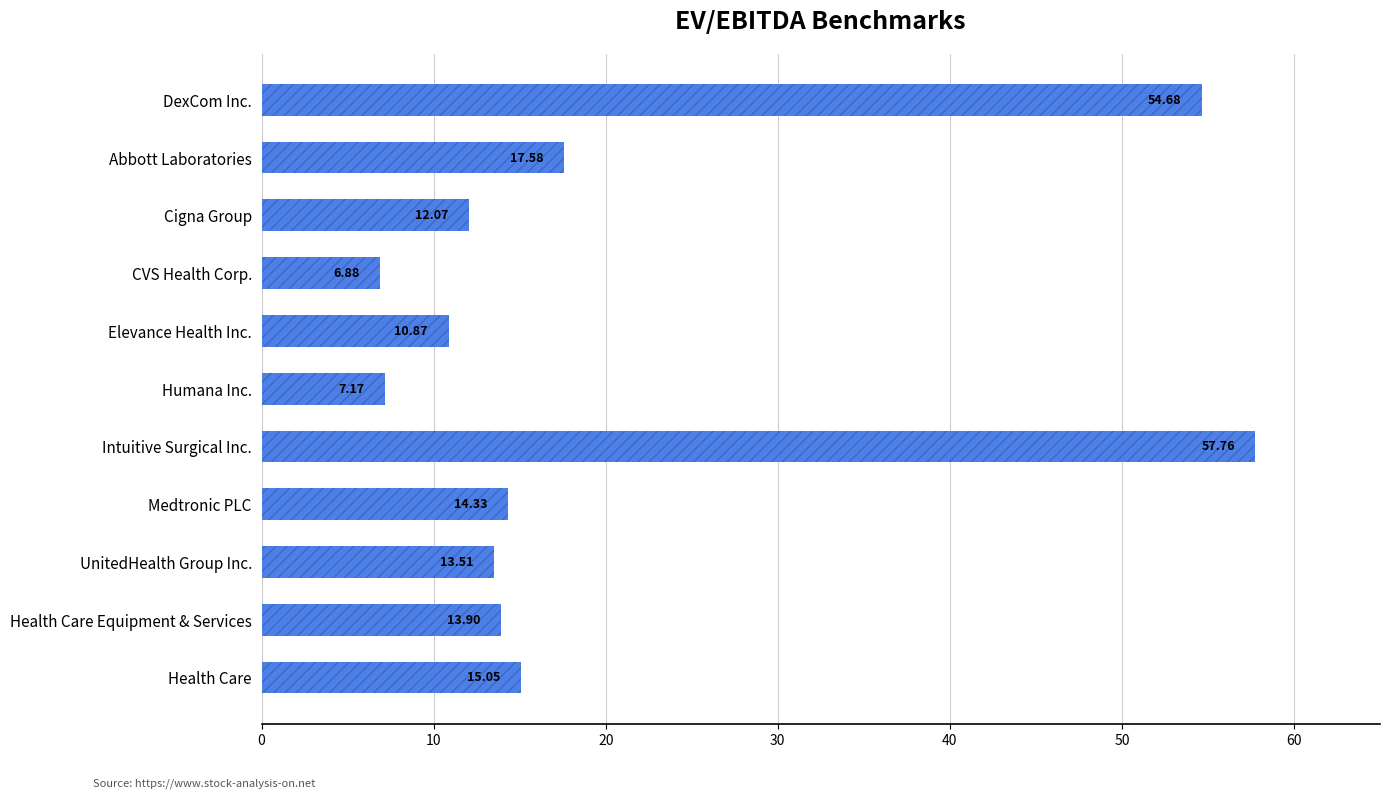

What is the average value?

20.3